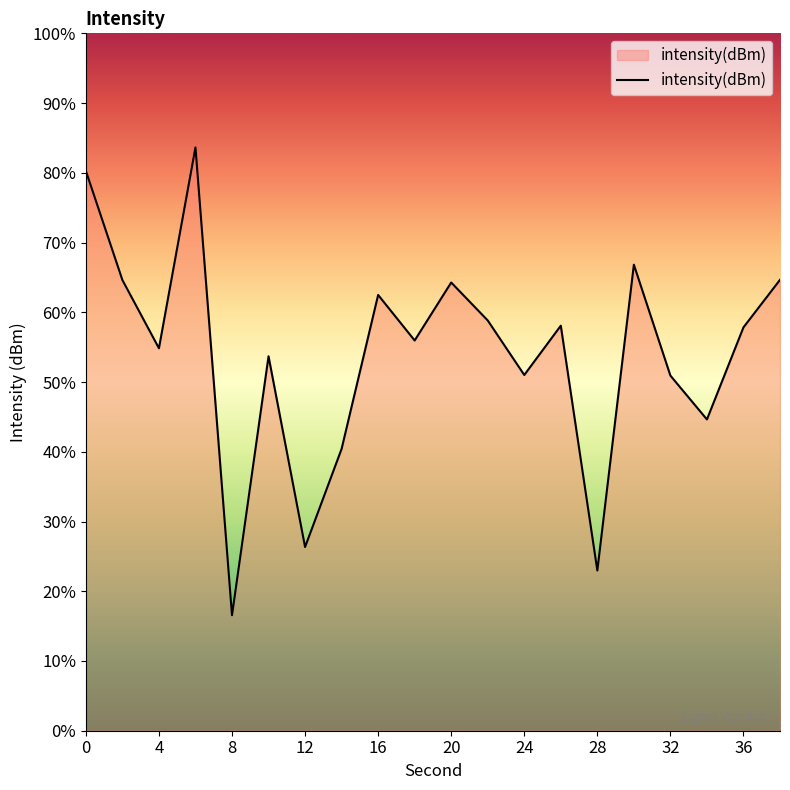

Does the chart display data point markers on the line(s)?

No